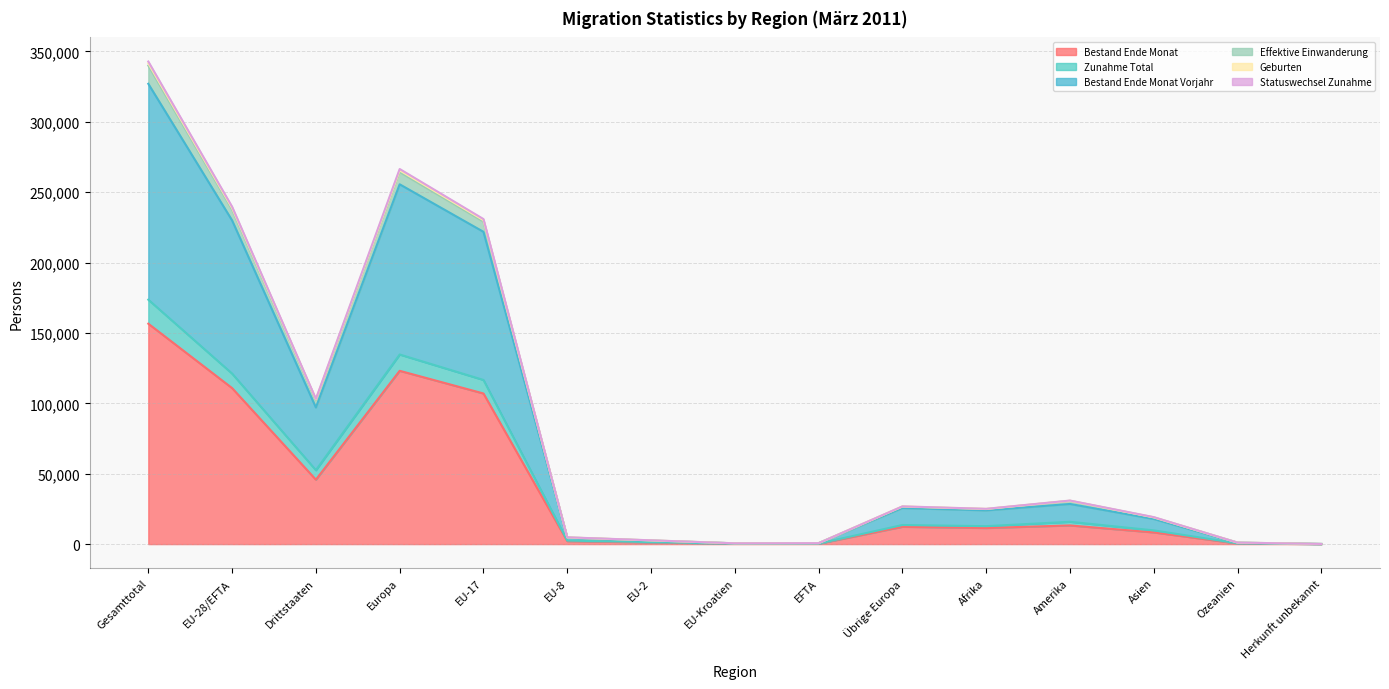

In Statuswechsel Zunahme, how many points are lower than both neighbors (excluding endpoints)?

3